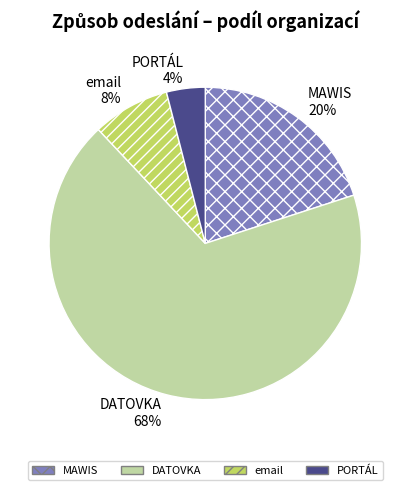

To the nearest percent, what portion does PORTÁL represent?

4%